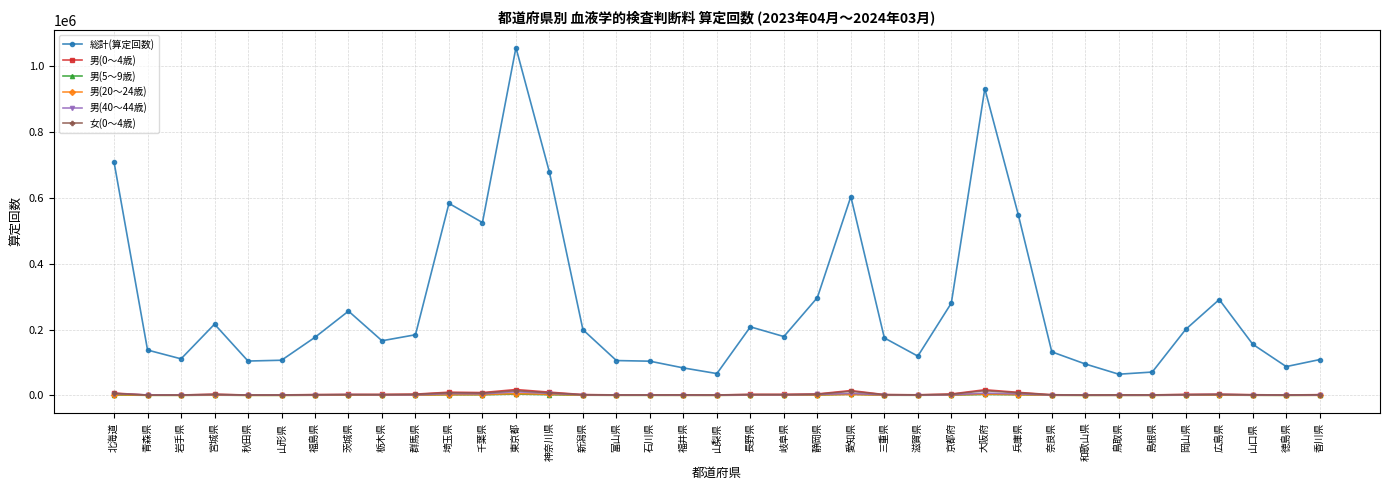

Count the number of data series in this chart.

6